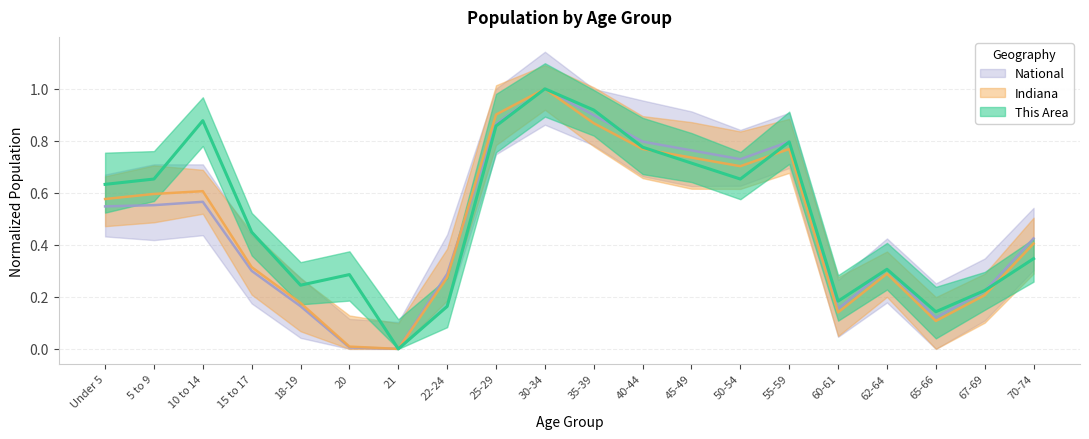

Where do This Area and National first cross each other?

35-39 and 40-44